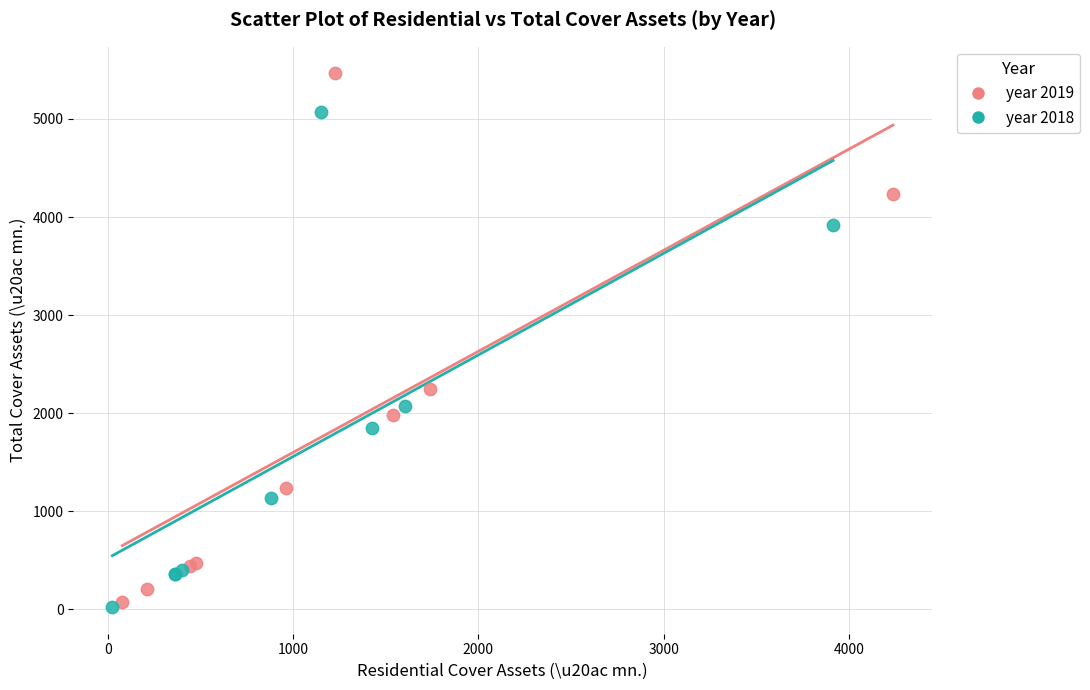

Which series has the largest Y range (max minus min)?

year 2019